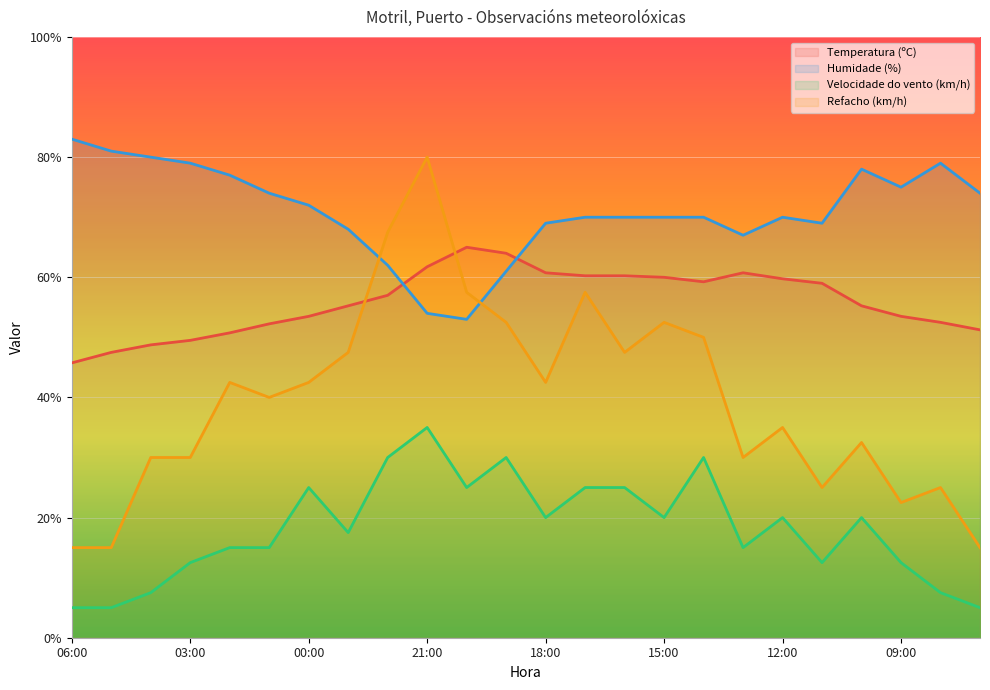

What are all the series names shown in the legend?

Temperatura (ºC), Humidade (%), Velocidade do vento (km/h), Refacho (km/h)